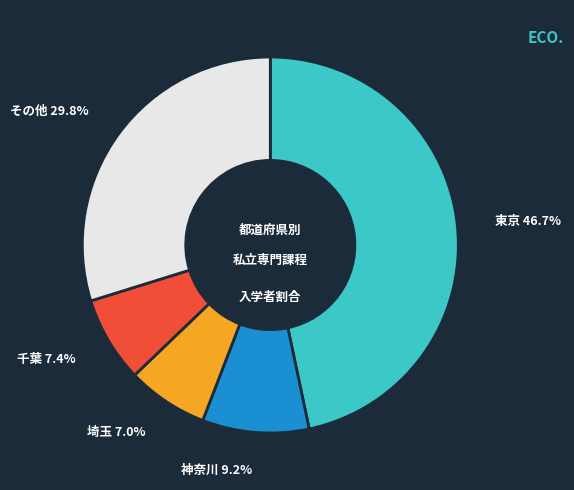

Does any single category account for the majority?

No